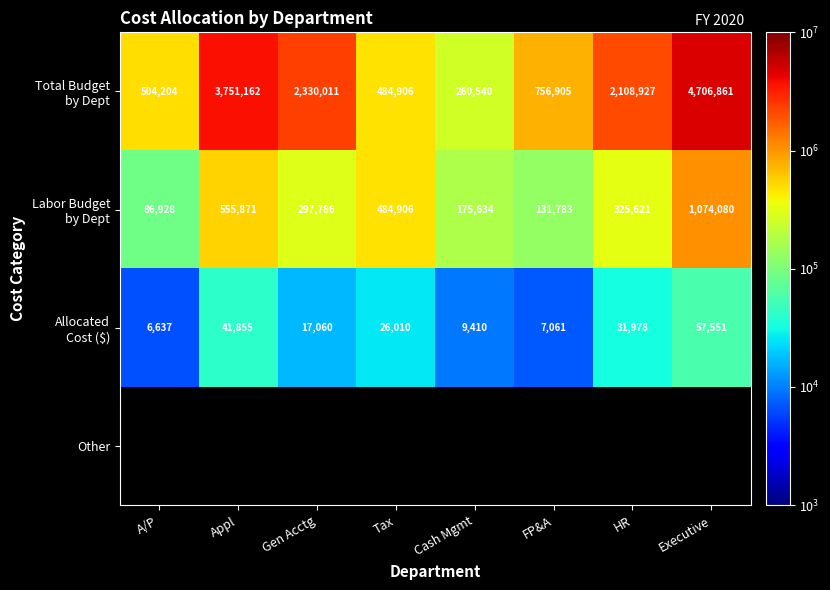

What is the sum of all Allocated Cost ($) values?

197562.0